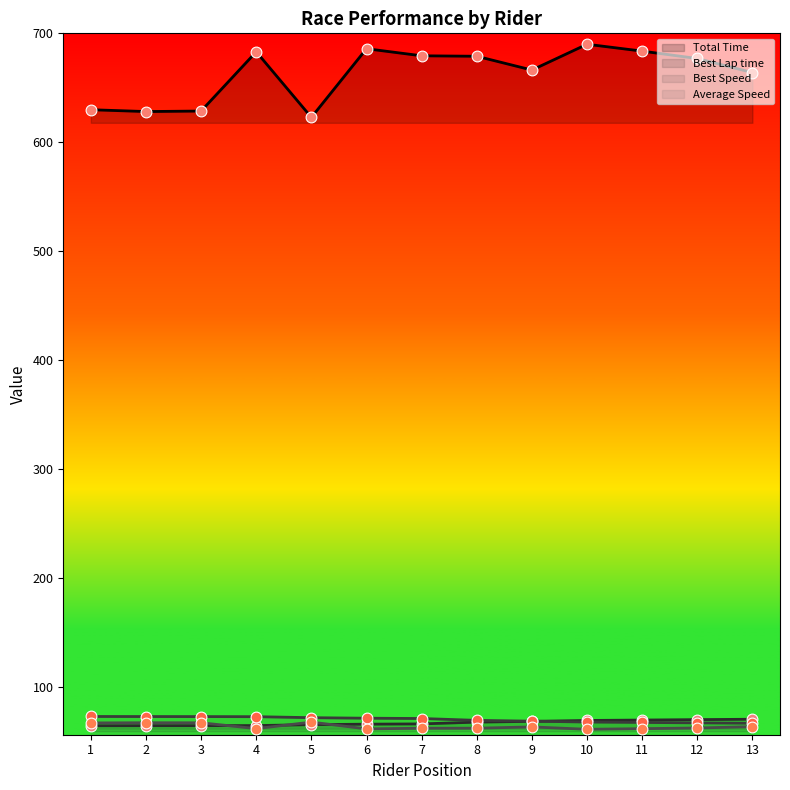

Which series has the largest total across all categories?

Total Time